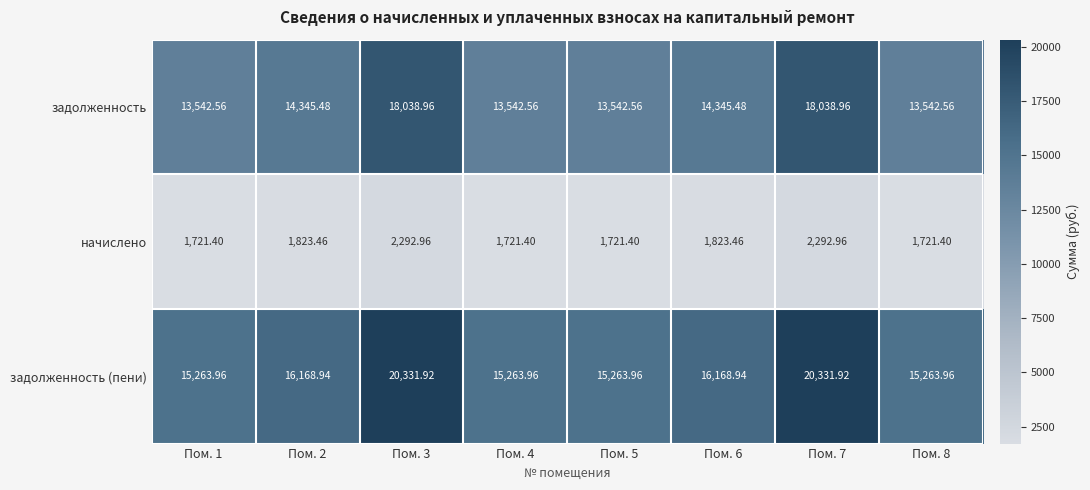

Rank the series by their maximum value, from highest to lowest.

задолженность (пени), задолженность, начислено